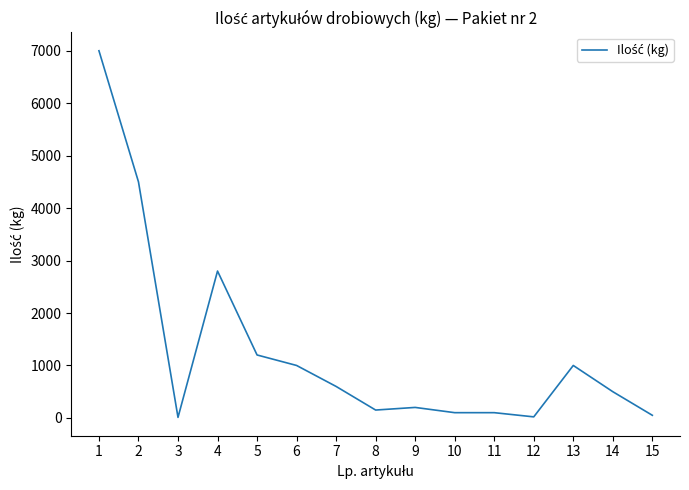

Which category has the highest value across all series?

1